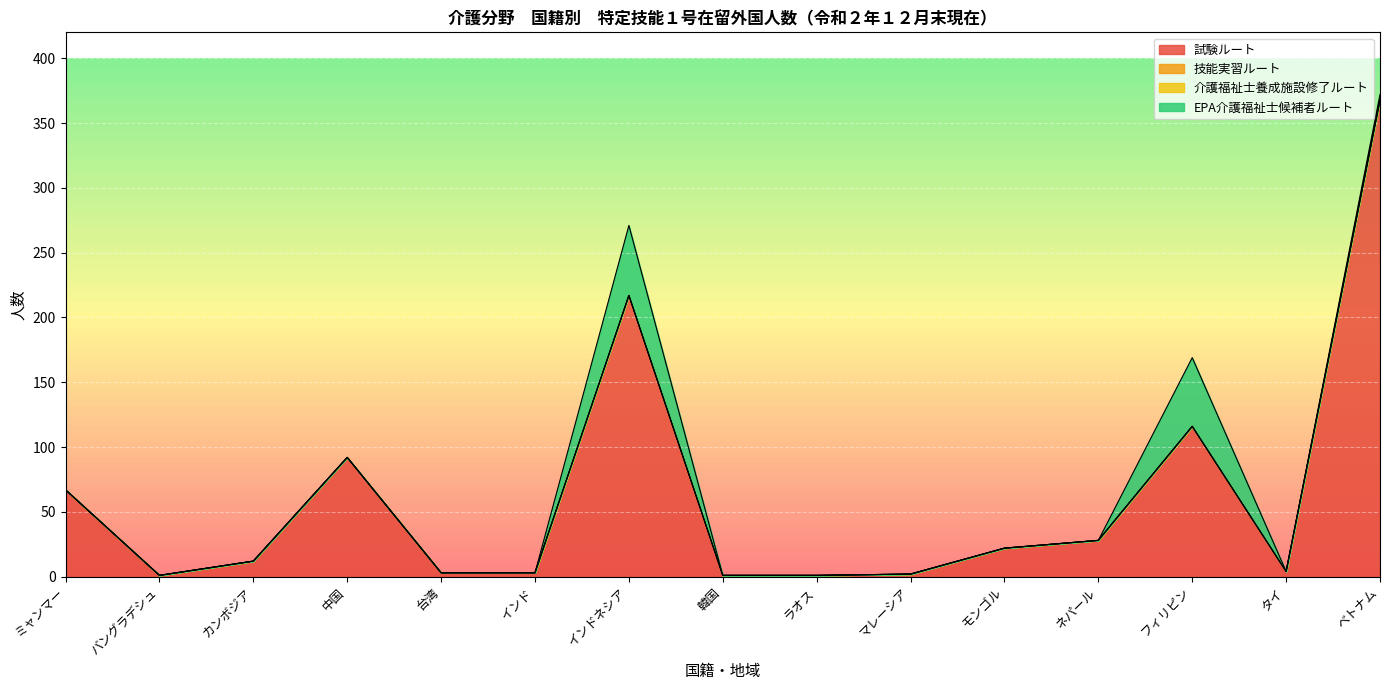

Does the chart display data point markers on the line(s)?

No